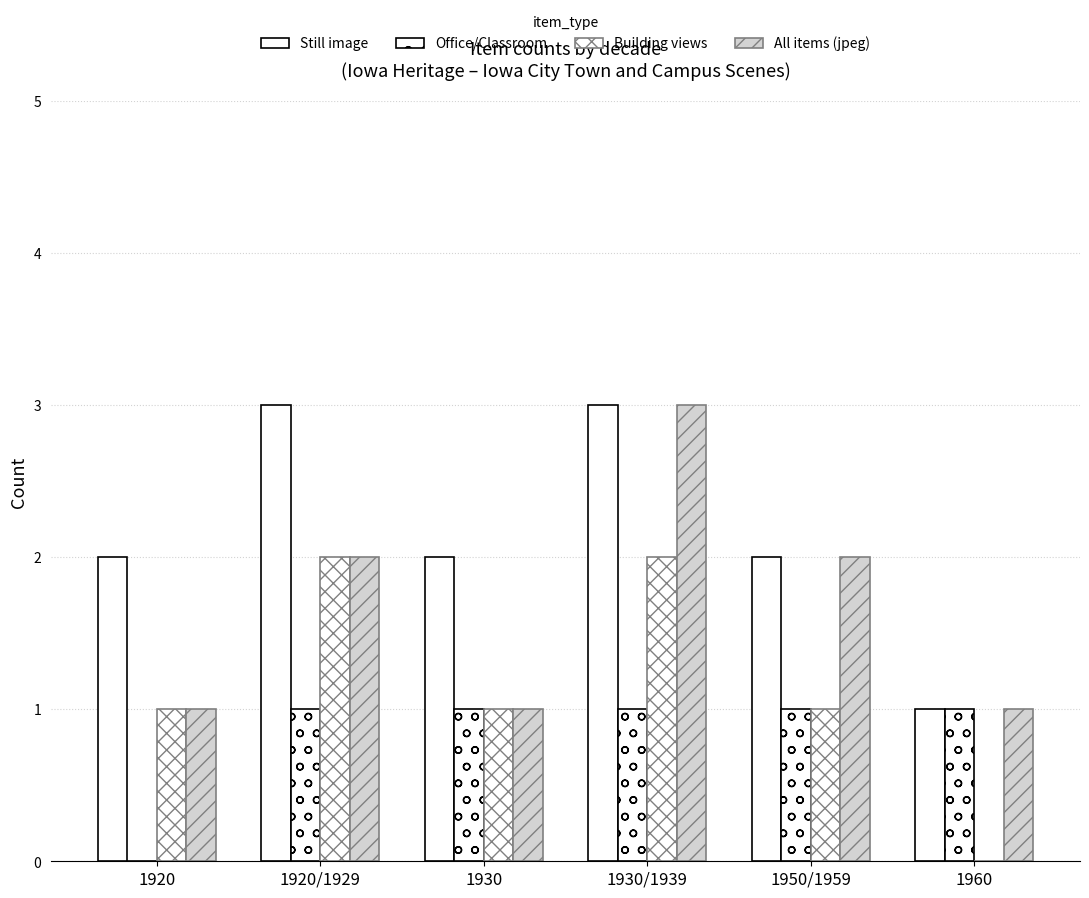

What is the average value of the All items (jpeg) series?

2